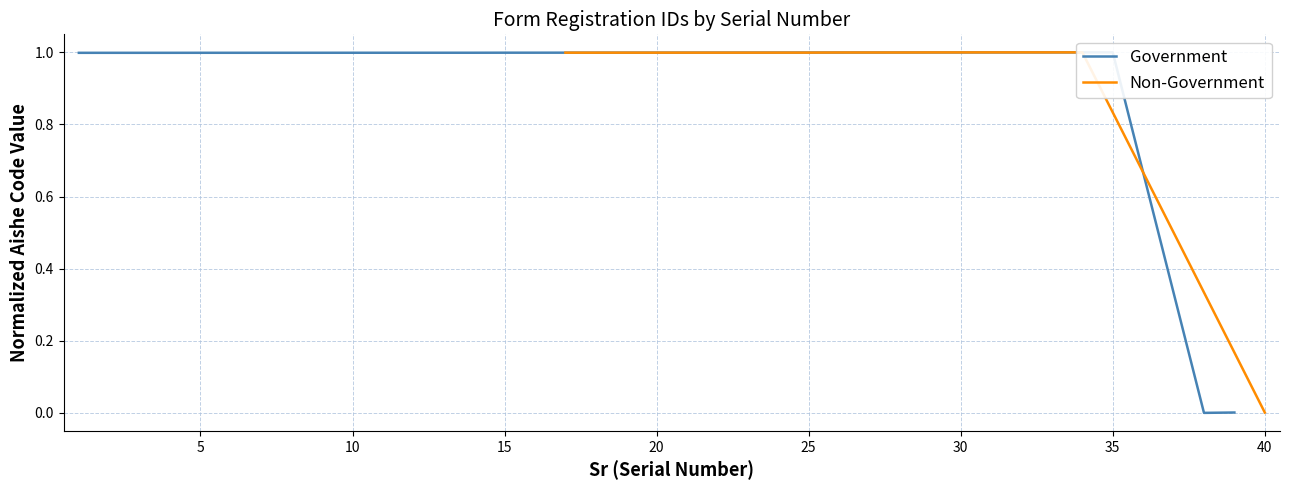

What are all the series names shown in the legend?

Government, Non-Government